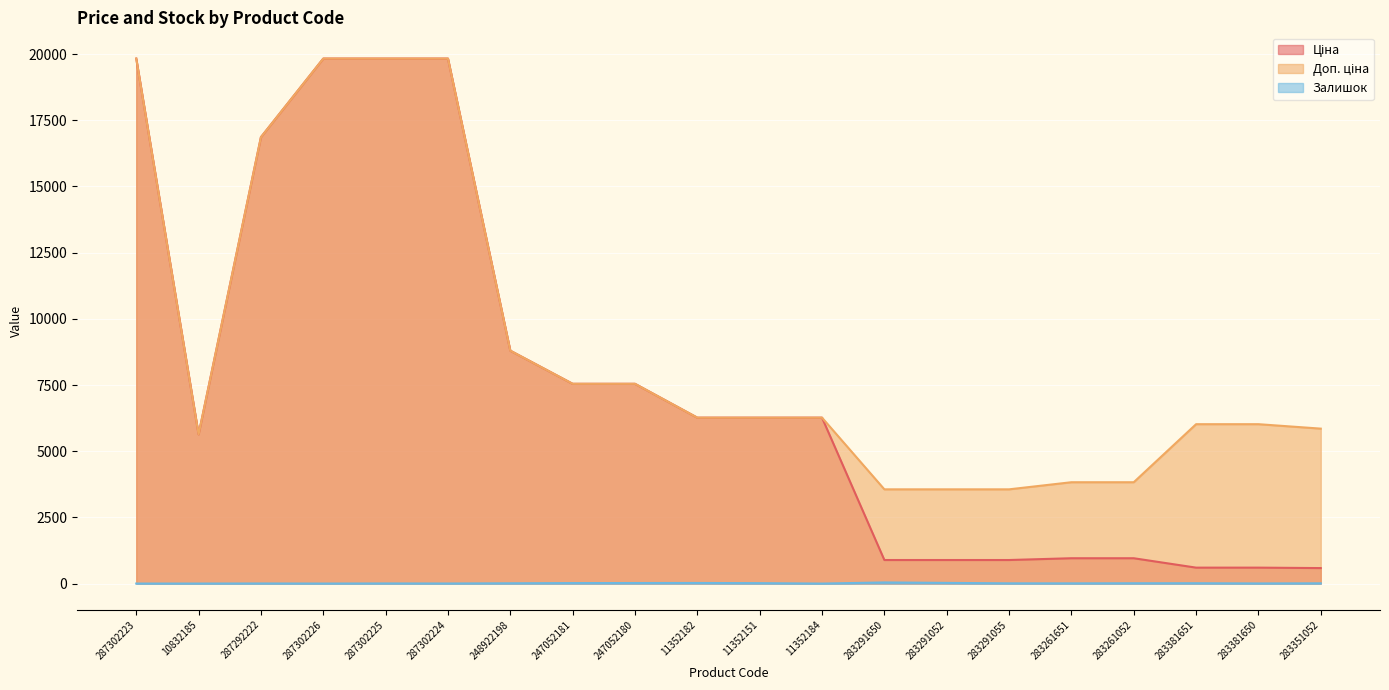

Reading left to right, what are all the values shown in this chart?

Ціна: 19831.1	5636.0	16863.2	19831.1	19831.1	19831.1	8797.6	7545.9	7545.9	6266.7	6266.7	6266.7	889.9	889.9	889.9	957.1	957.1	602.1	602.1	585.3
Доп. ціна: 19831.1	5636.0	16863.2	19831.1	19831.1	19831.1	8797.6	7545.9	7545.9	6266.7	6266.7	6266.7	3559.7	3559.7	3559.7	3828.4	3828.4	6020.8	6020.8	5852.9
Залишок: 1.0	1.0	4.0	1.0	5.0	3.0	11.0	19.0	21.0	23.0	16.0	0.0	43.0	26.0	9.0	8.0	12.0	13.0	5.0	10.0